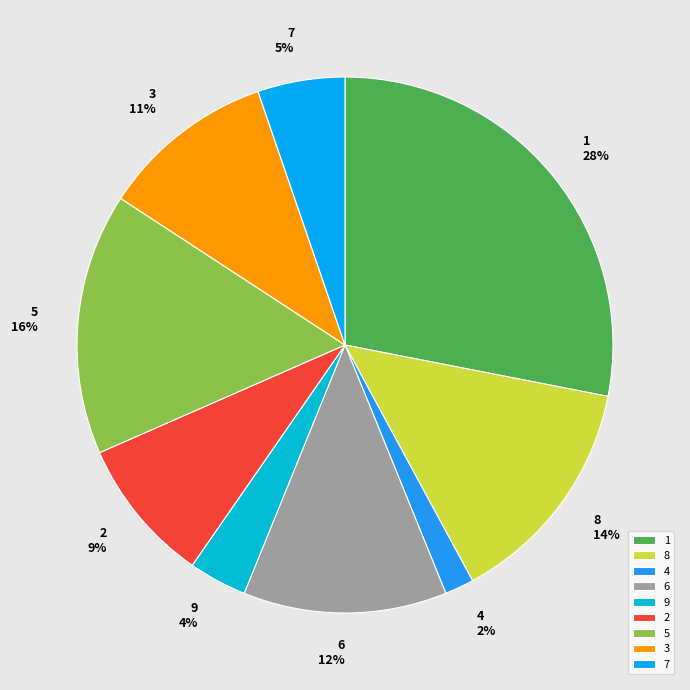

What percentage is the 6 slice, to the nearest percent?

12%